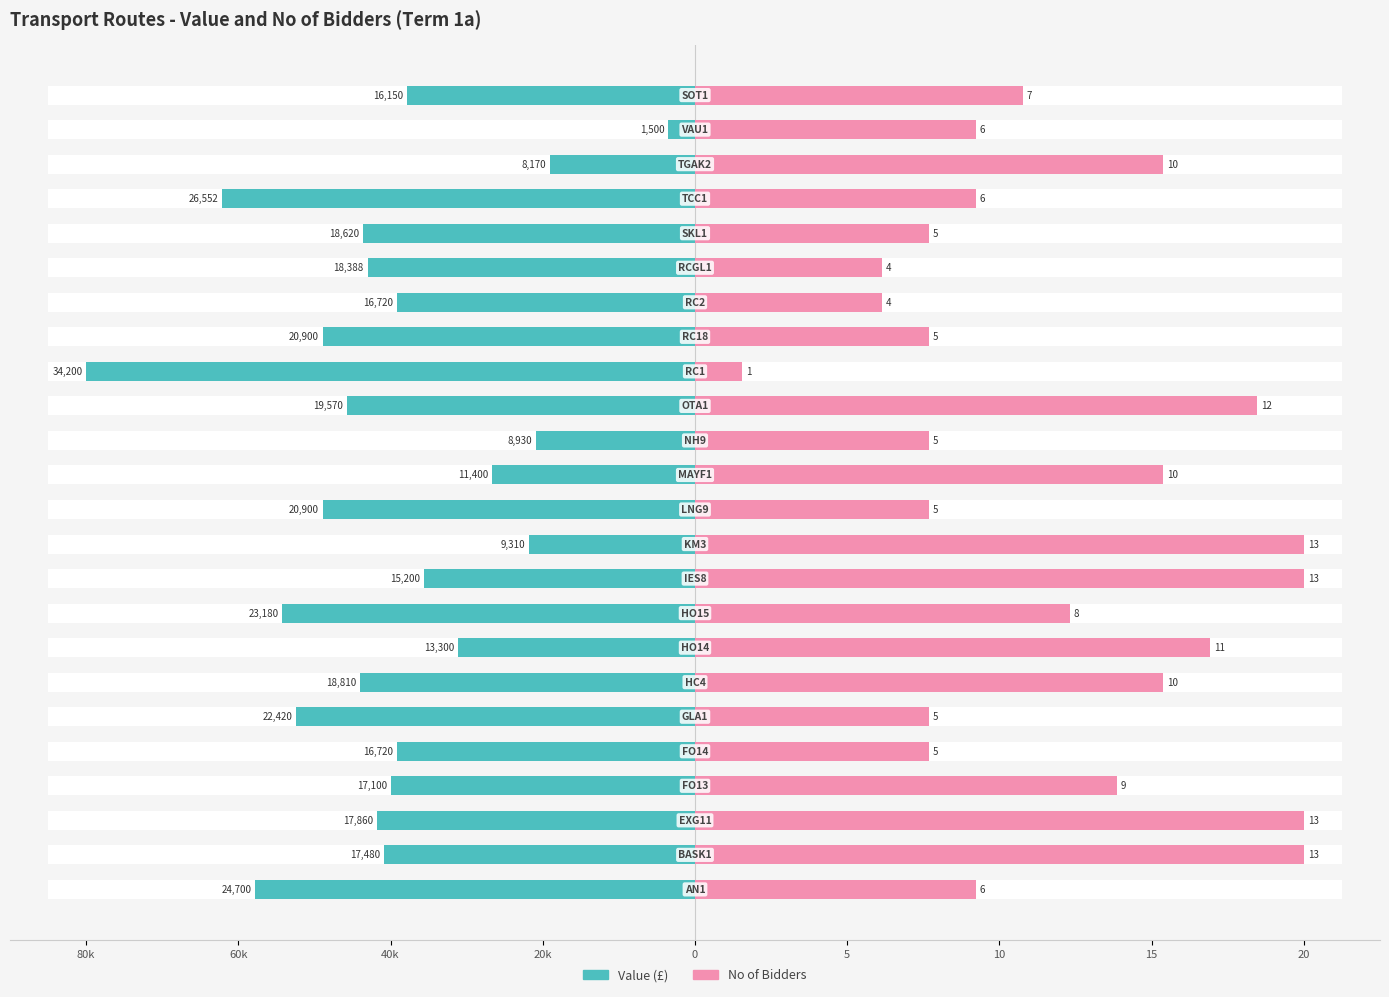

Which series changed the most between 40k and 15?

No of Bidders